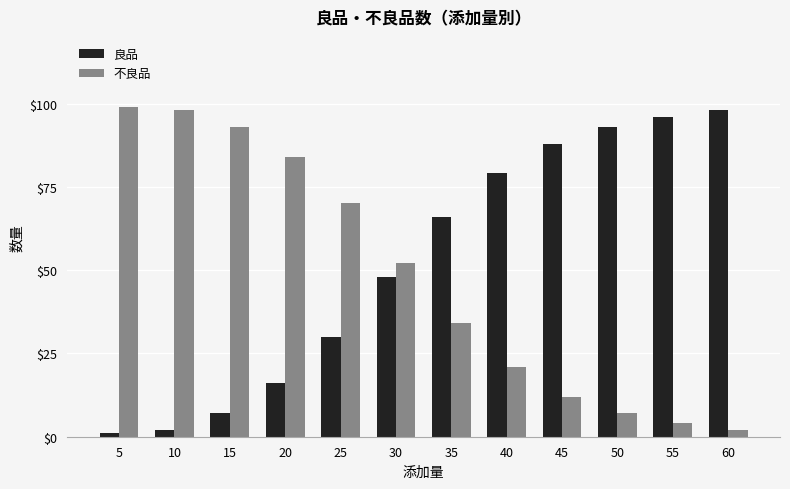

Reading right to left, what are all the values shown in this chart?

良品: 60=98	55=96	50=93	45=88	40=79	35=66	30=48	25=30	20=16	15=7	10=2	5=1
不良品: 60=2	55=4	50=7	45=12	40=21	35=34	30=52	25=70	20=84	15=93	10=98	5=99